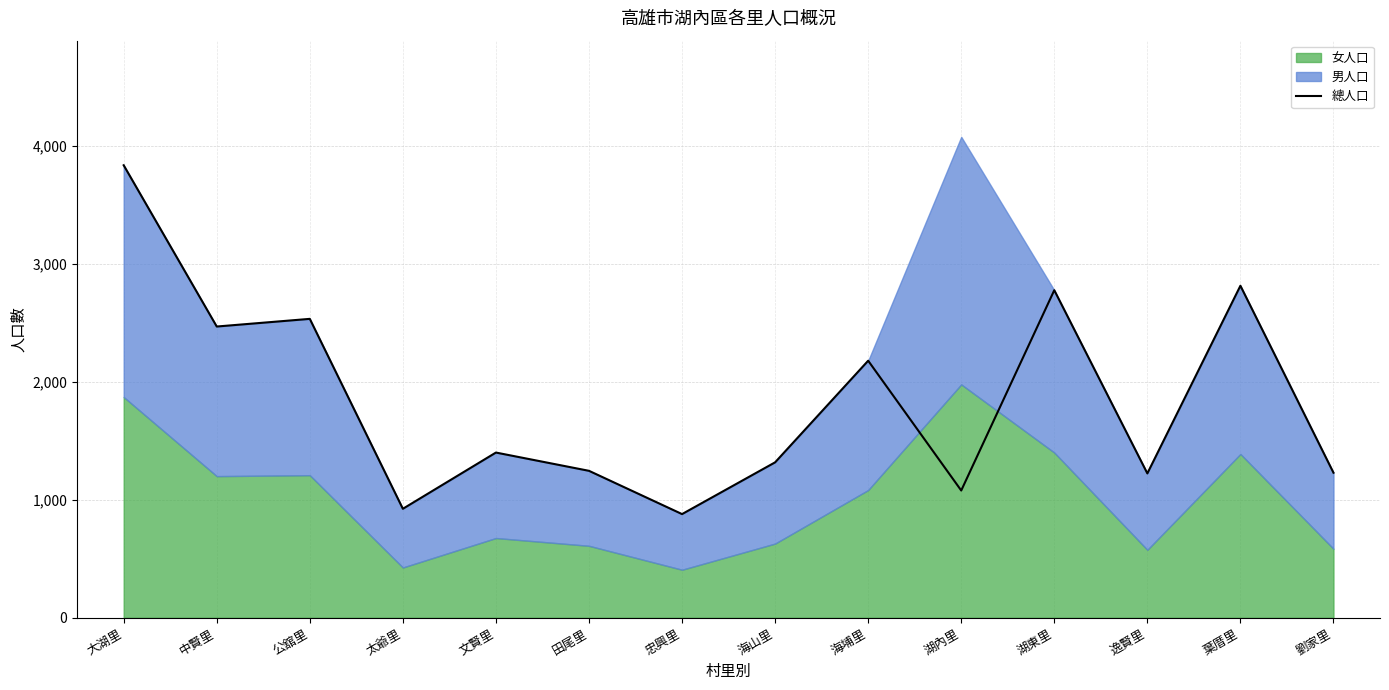

What is the difference between the maximum and minimum values?

2959